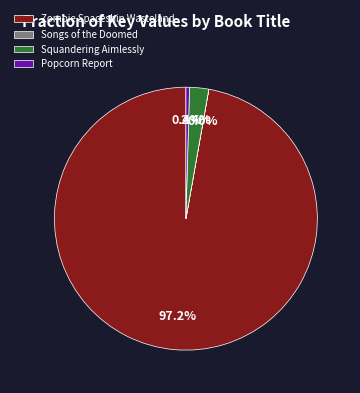

Which has a higher value, Popcorn Report or Squandering Aimlessly?

Squandering Aimlessly